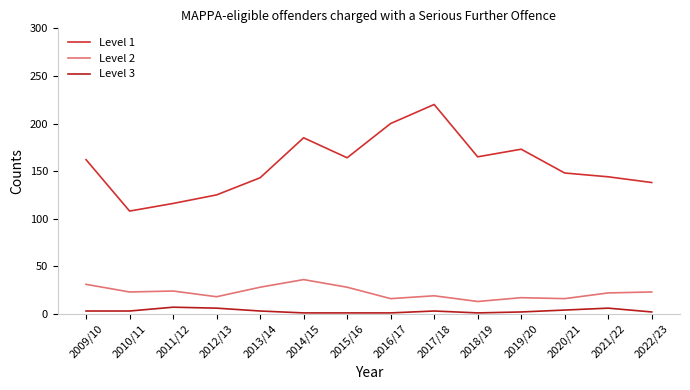

How many categories are shown in the chart?

14